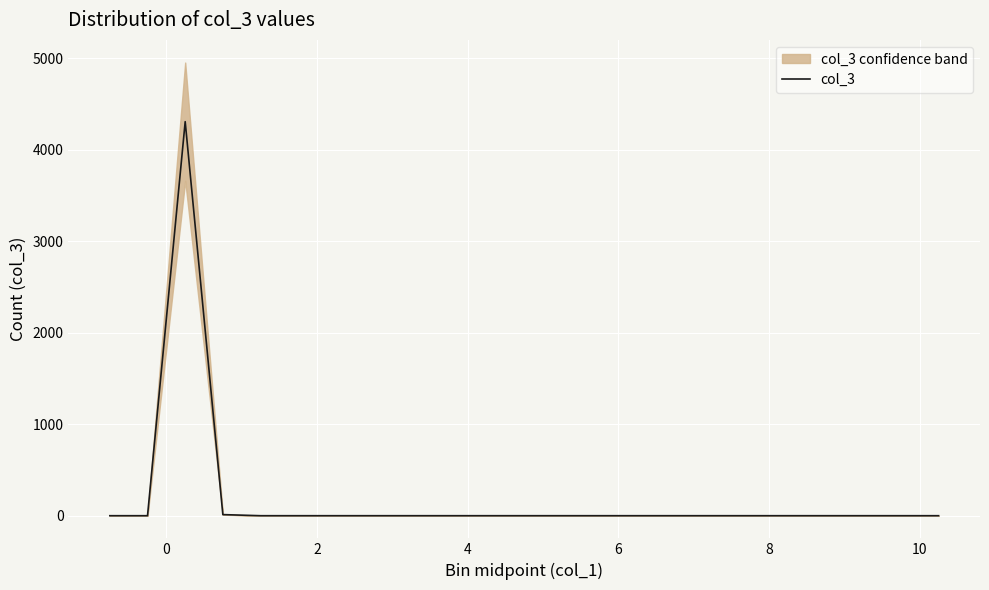

What is the difference between the maximum and minimum values?

4308